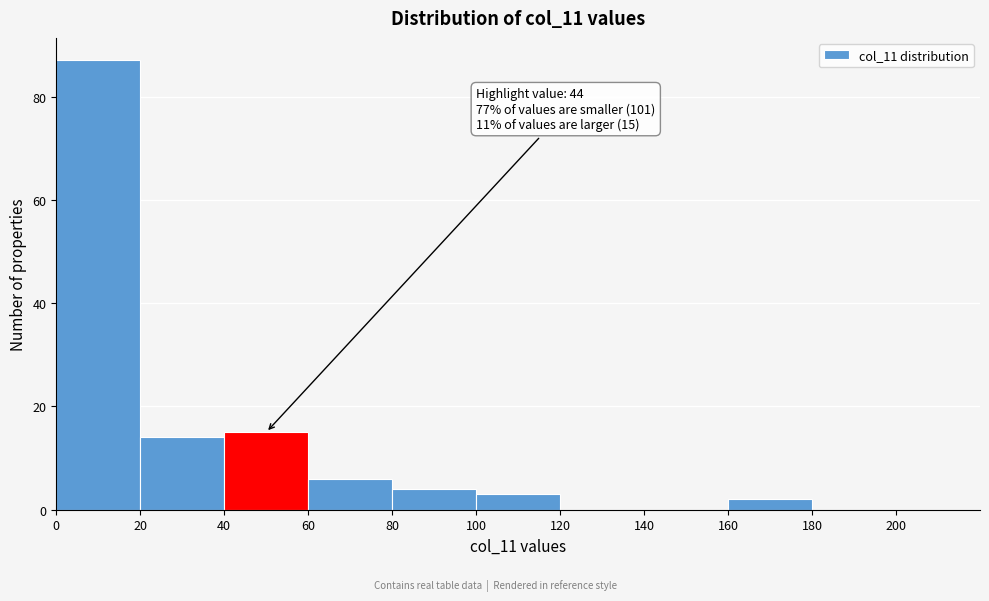

Which range on the x-axis has the tallest bar?

0 to 20